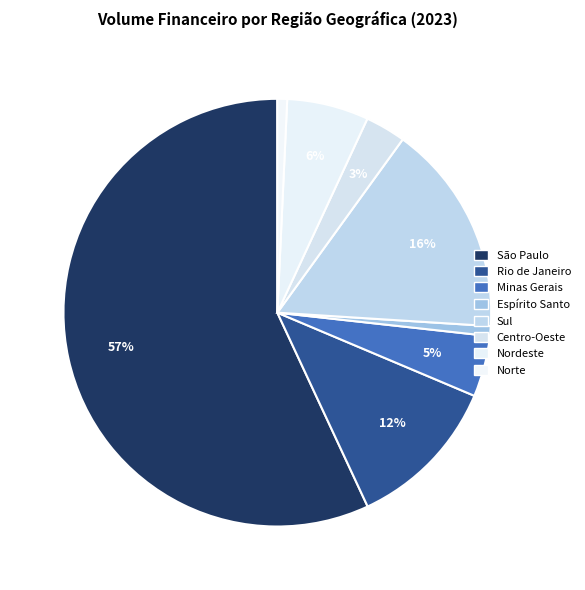

Rank the categories by value from highest to lowest.

São Paulo, Sul, Rio de Janeiro, Nordeste, Minas Gerais, Centro-Oeste, Espírito Santo, Norte